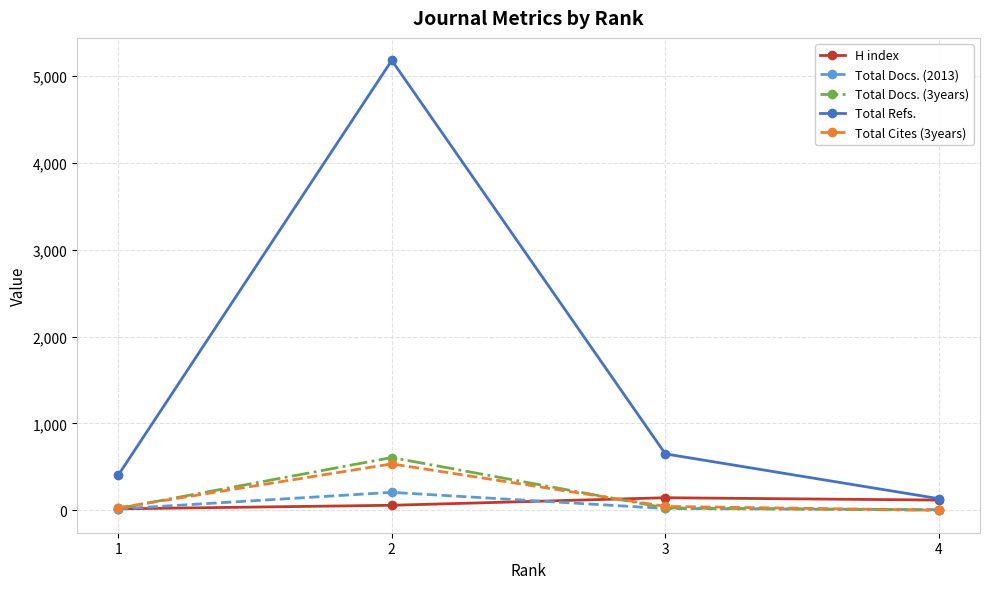

What is the difference between the Total Refs. values at 3 and 1?

246